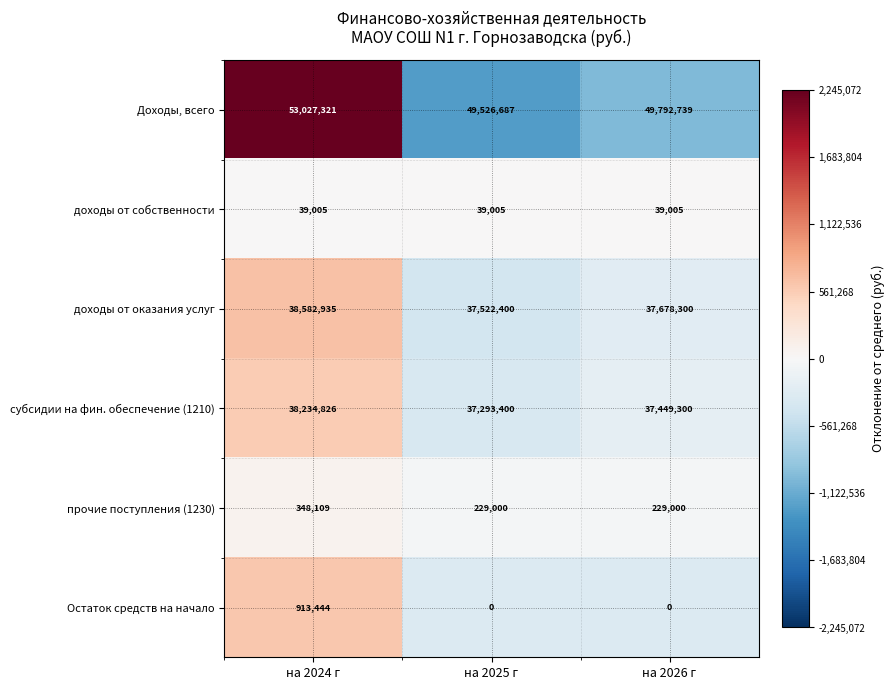

True or false: доходы от собственности has a value of 65827 at на 2026 г.

False